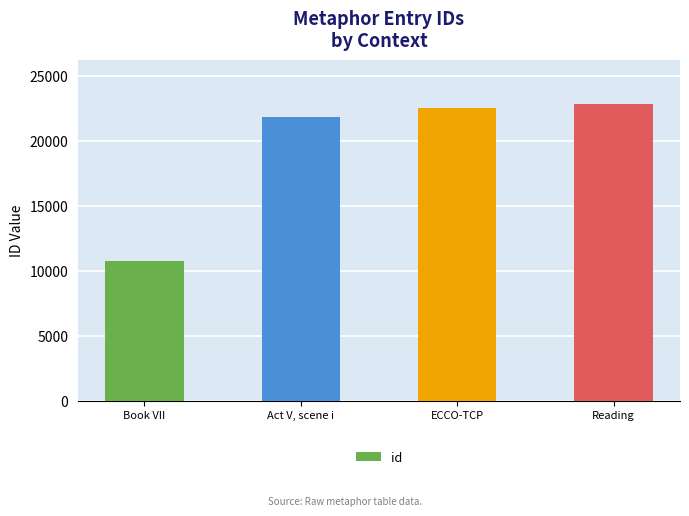

What is the smallest value displayed?

10751